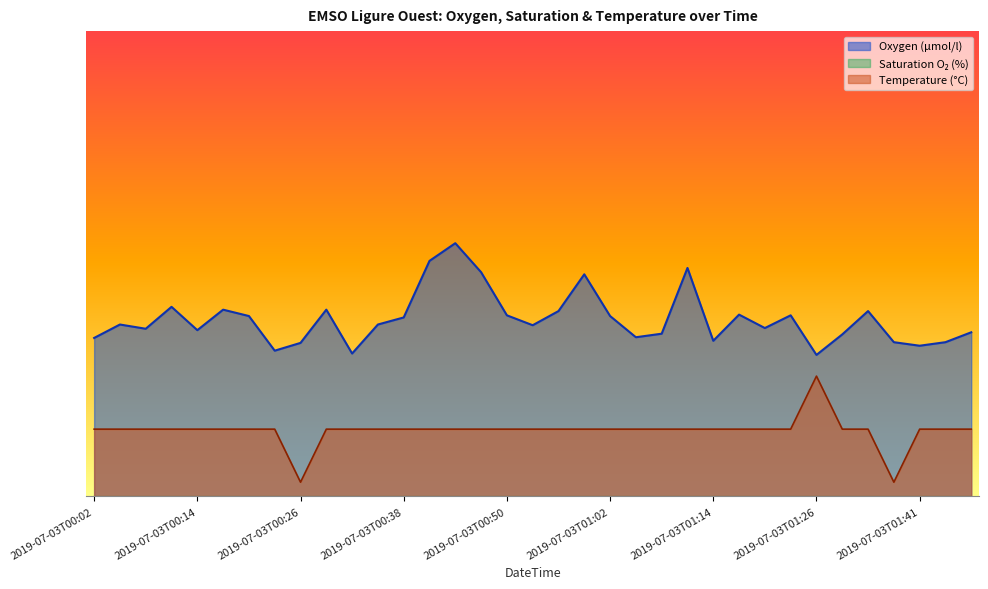

What is the minimum value for Oxygen?

194.4